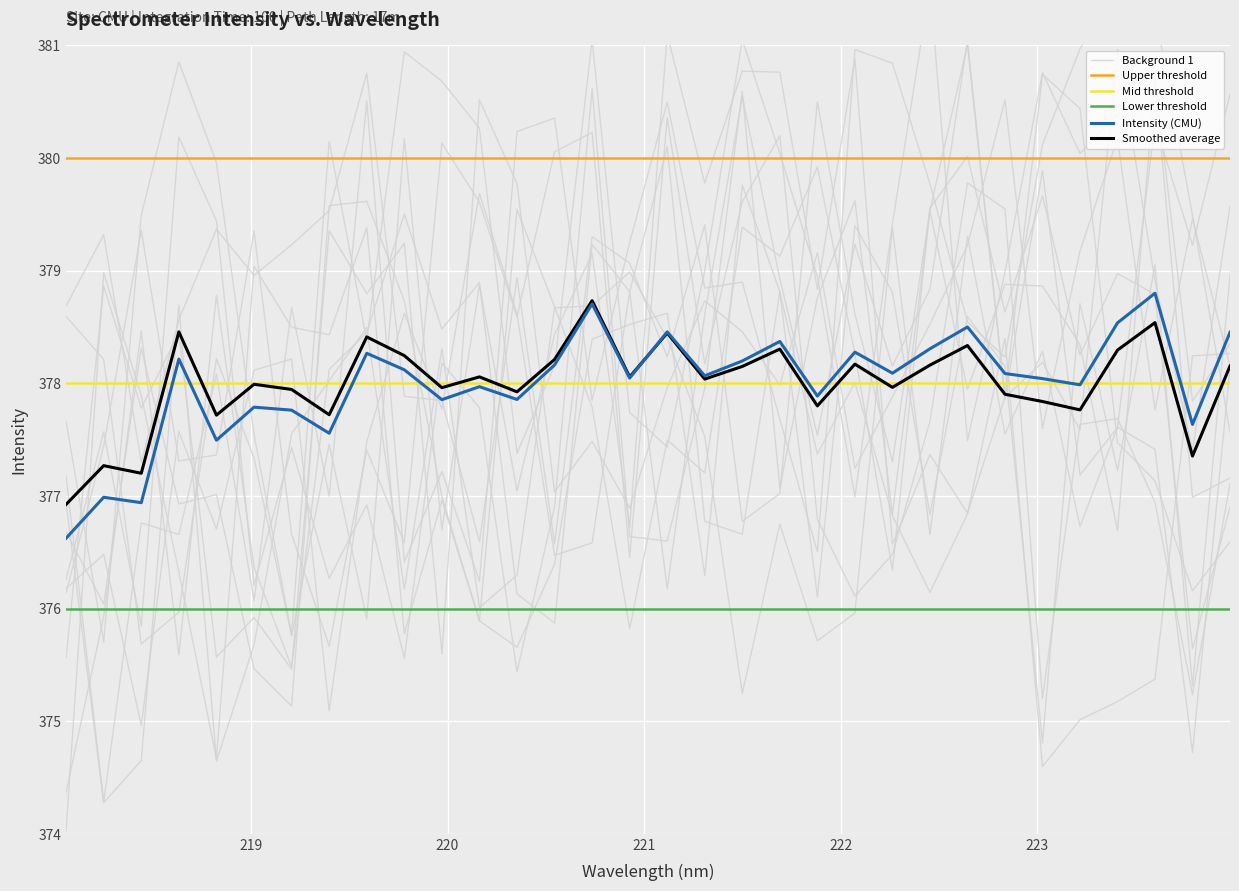

Is it true that the value at 222.6447 is 589.2?

False